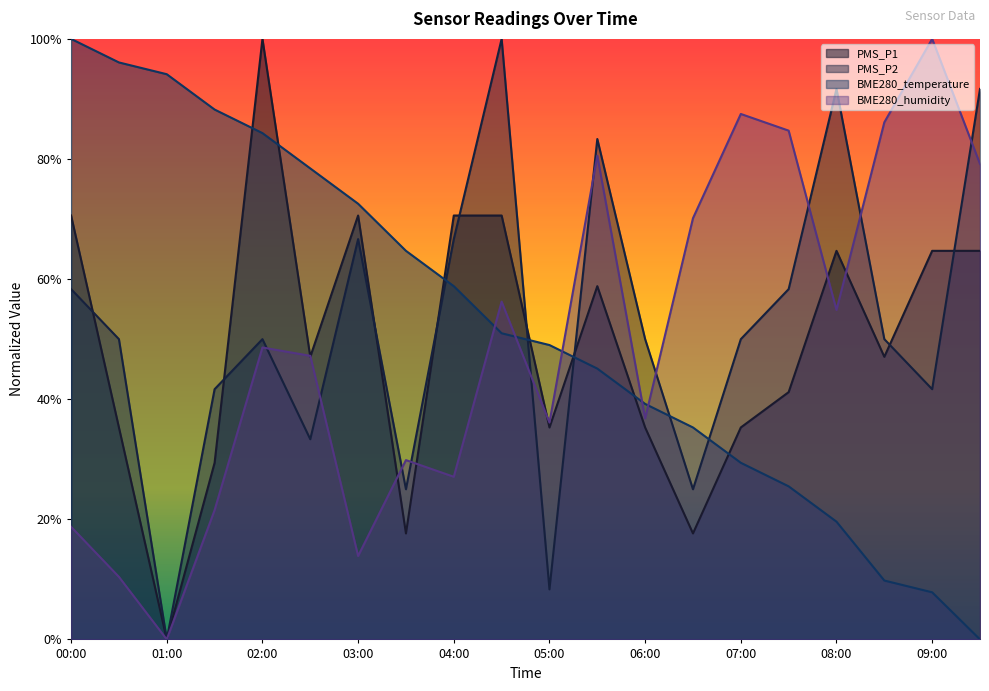

Reading left to right, list all the values displayed in this chart.

PMS_P1: 0.7	0.4	0.0	0.3	1.0	0.5	0.7	0.2	0.7	0.7	0.4	0.6	0.4	0.2	0.4	0.4	0.6	0.5	0.6	0.6
PMS_P2: 0.6	0.5	0.0	0.4	0.5	0.3	0.7	0.2	0.7	1.0	0.1	0.8	0.5	0.2	0.5	0.6	0.9	0.5	0.4	0.9
BME280_temperature: 1.0	1.0	0.9	0.9	0.8	0.8	0.7	0.6	0.6	0.5	0.5	0.5	0.4	0.4	0.3	0.3	0.2	0.1	0.1	0.0
BME280_humidity: 0.2	0.1	0.0	0.2	0.5	0.5	0.1	0.3	0.3	0.6	0.4	0.8	0.4	0.7	0.9	0.8	0.5	0.9	1.0	0.8